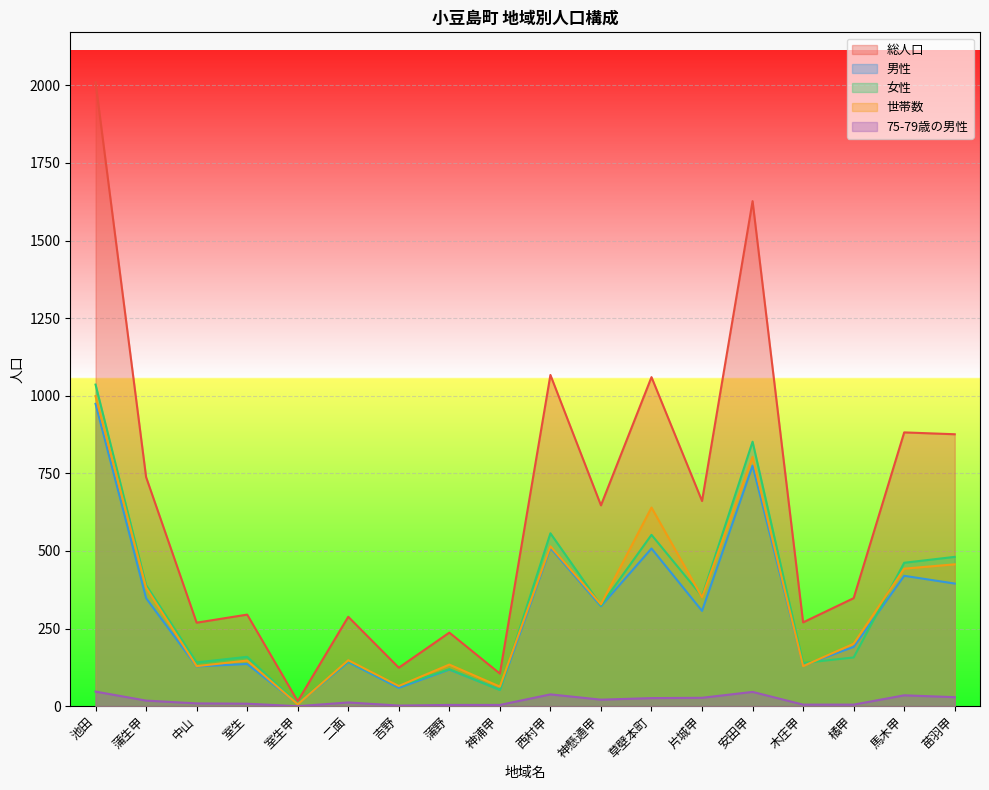

The 女性 series shows 577 at 片城甲. True or false?

False